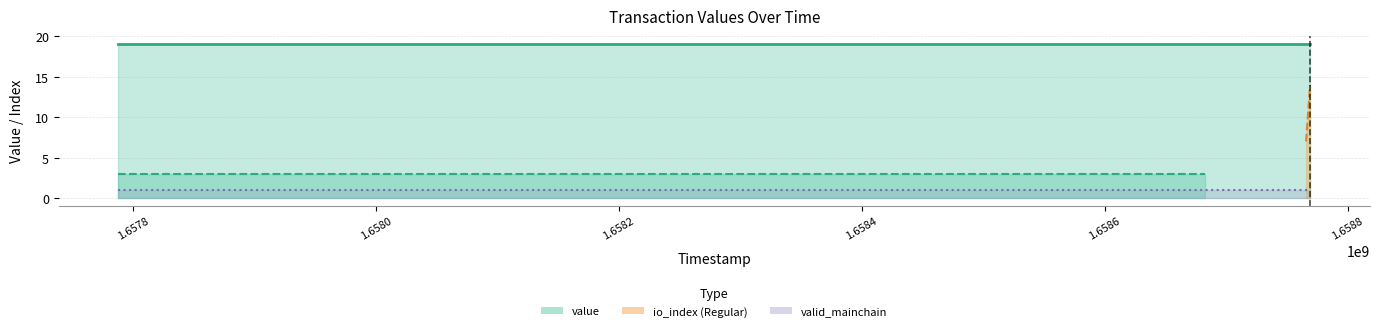

Count the number of data series in this chart.

3